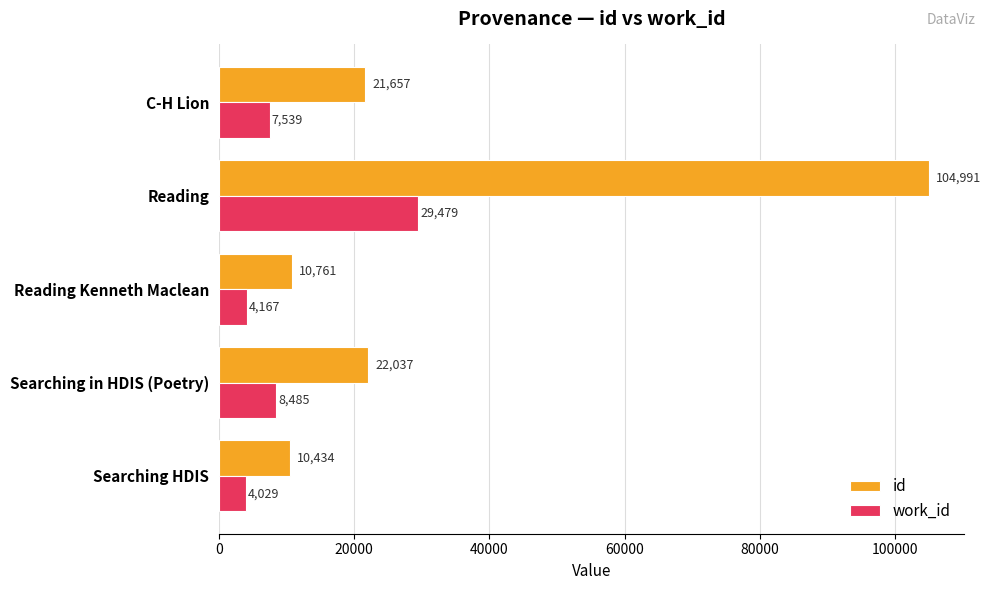

Rank the categories by id value from lowest to highest.

Searching HDIS, Reading Kenneth Maclean, C-H Lion, Searching in HDIS (Poetry), Reading